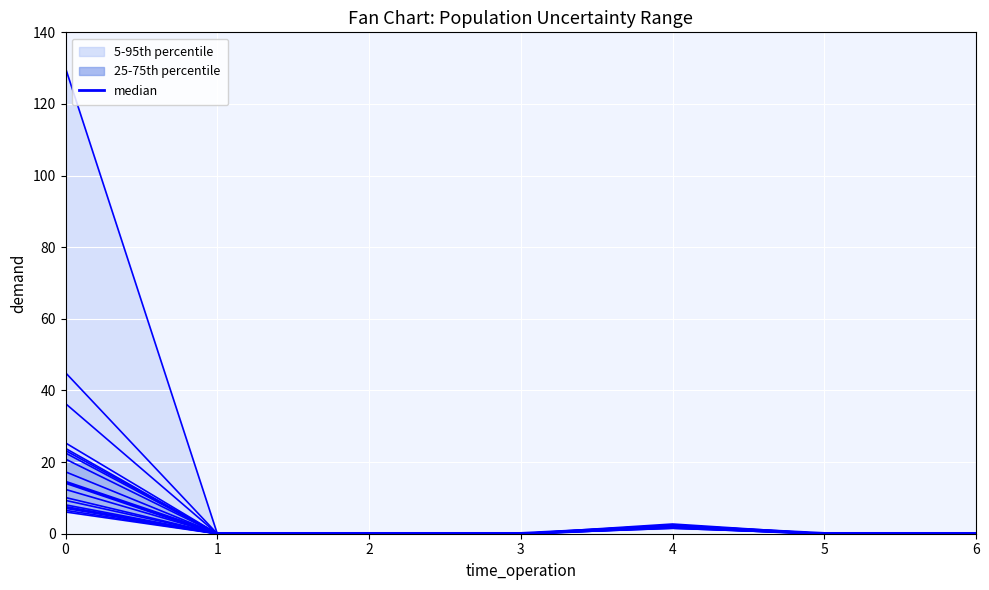

The Aberdare series shows 45.0 at 0. True or false?

True